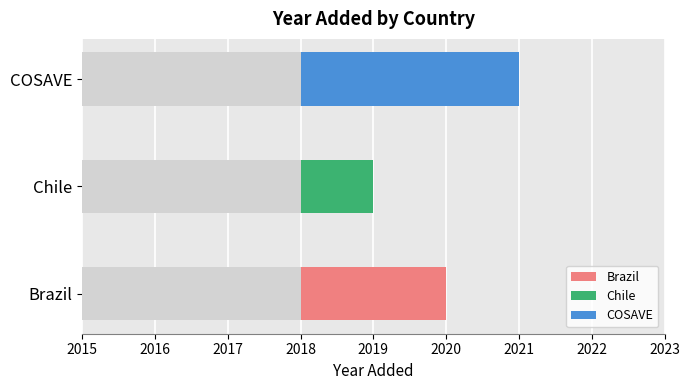

Which label corresponds to the largest value in the chart?

COSAVE